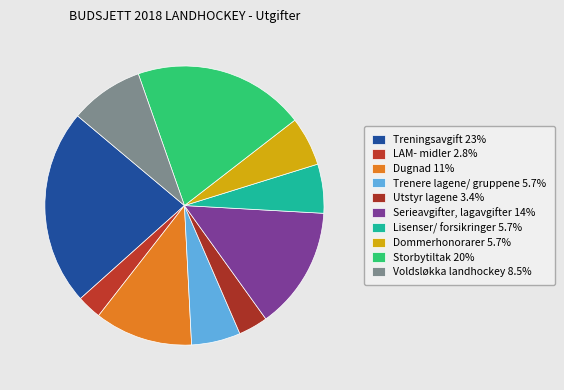

Count the number of slices in the pie.

10